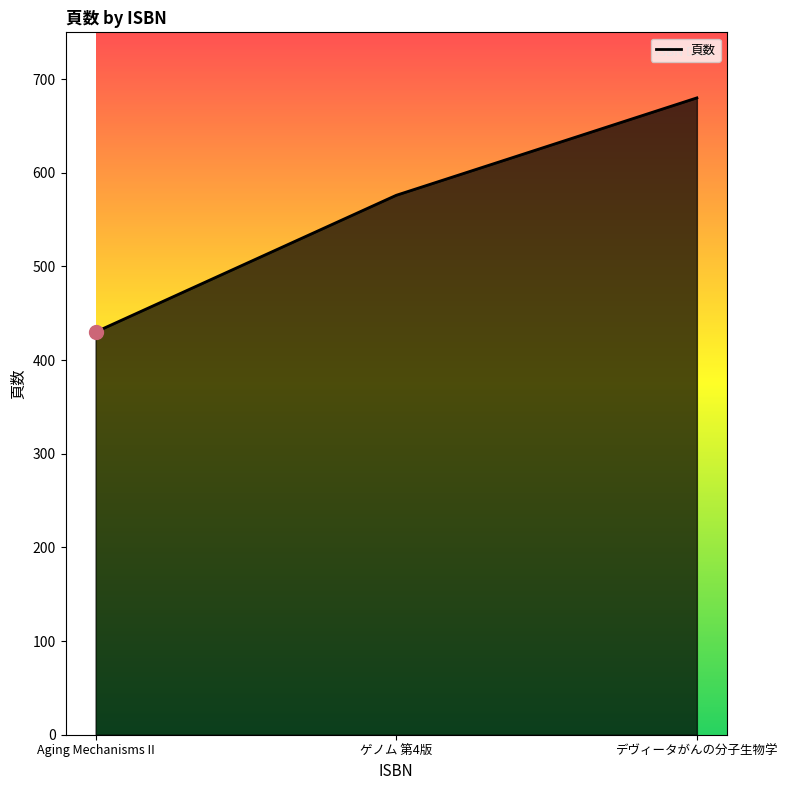

Which has a higher value, デヴィータがんの分子生物学 or Aging Mechanisms II?

デヴィータがんの分子生物学